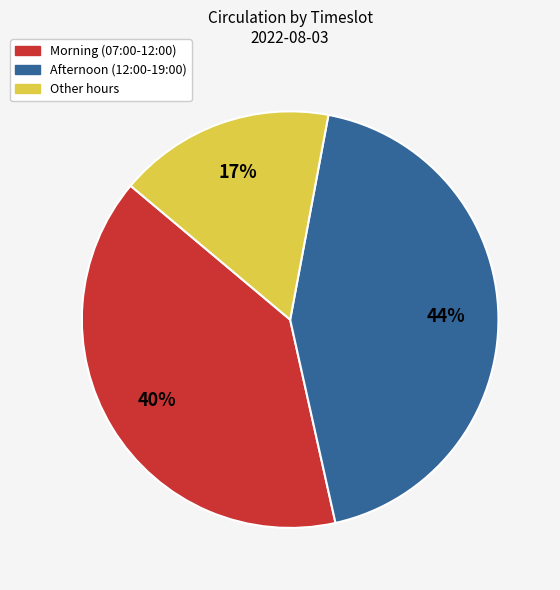

Does any single category account for the majority?

No